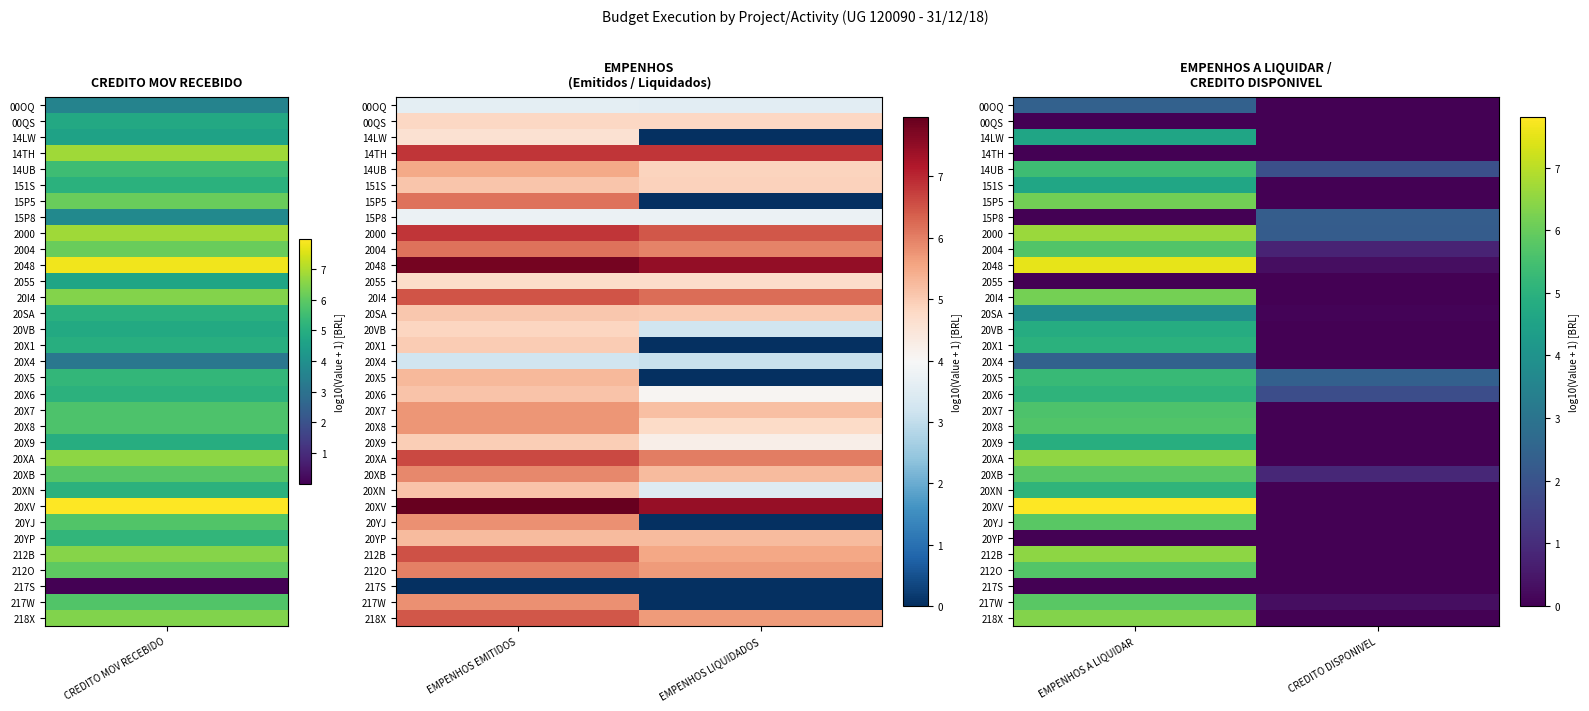

Is it true that 20X7 equals 3.5 at CREDITO DISPONIVEL?

False